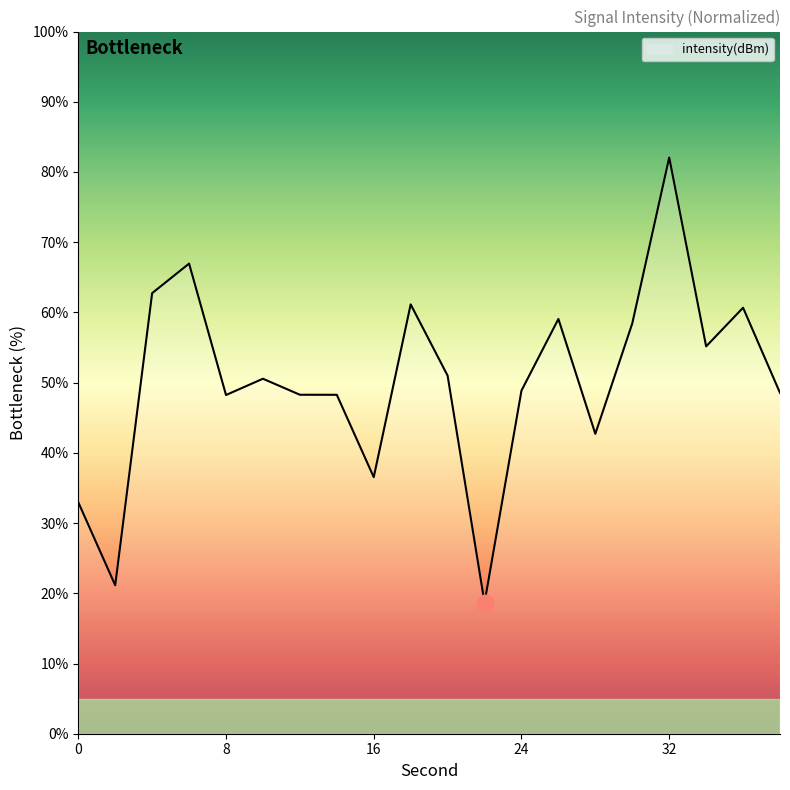

What is the maximum value shown in the chart?

82.1